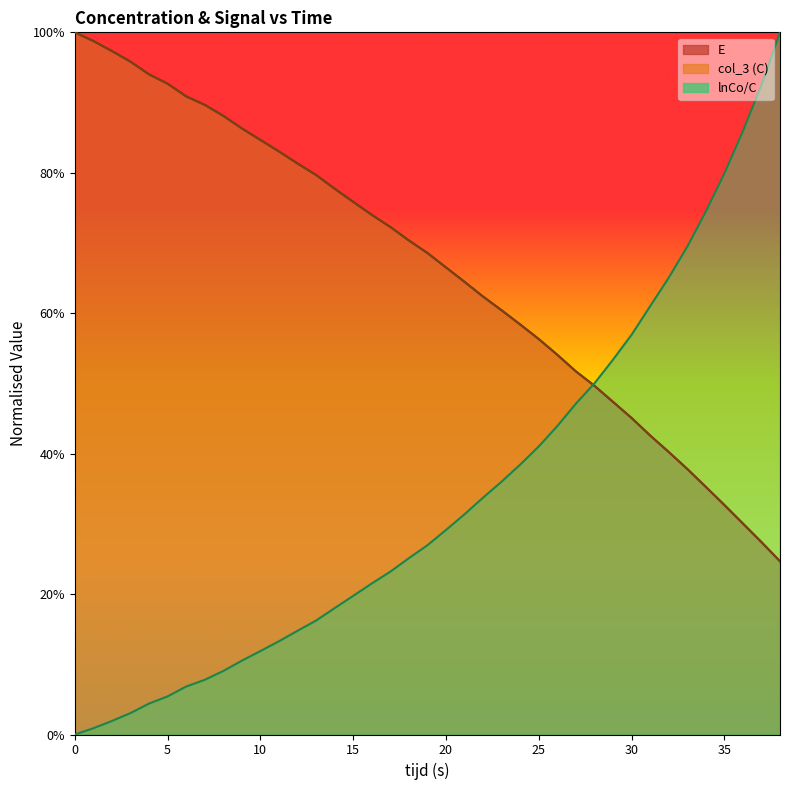

Does the chart display data point markers on the line(s)?

No